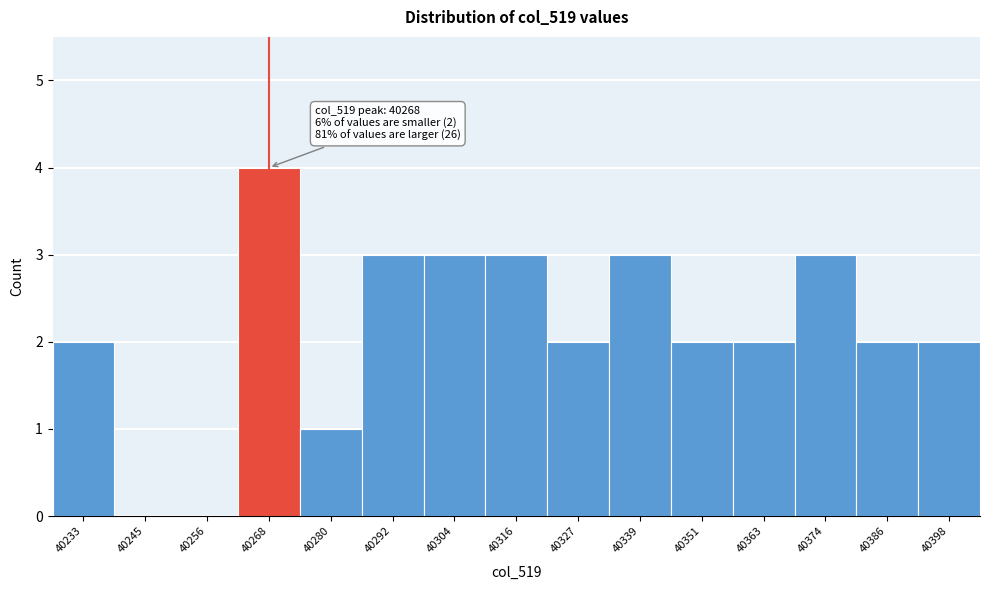

Which range on the x-axis has the tallest bar?

40262.4 to 40274.2